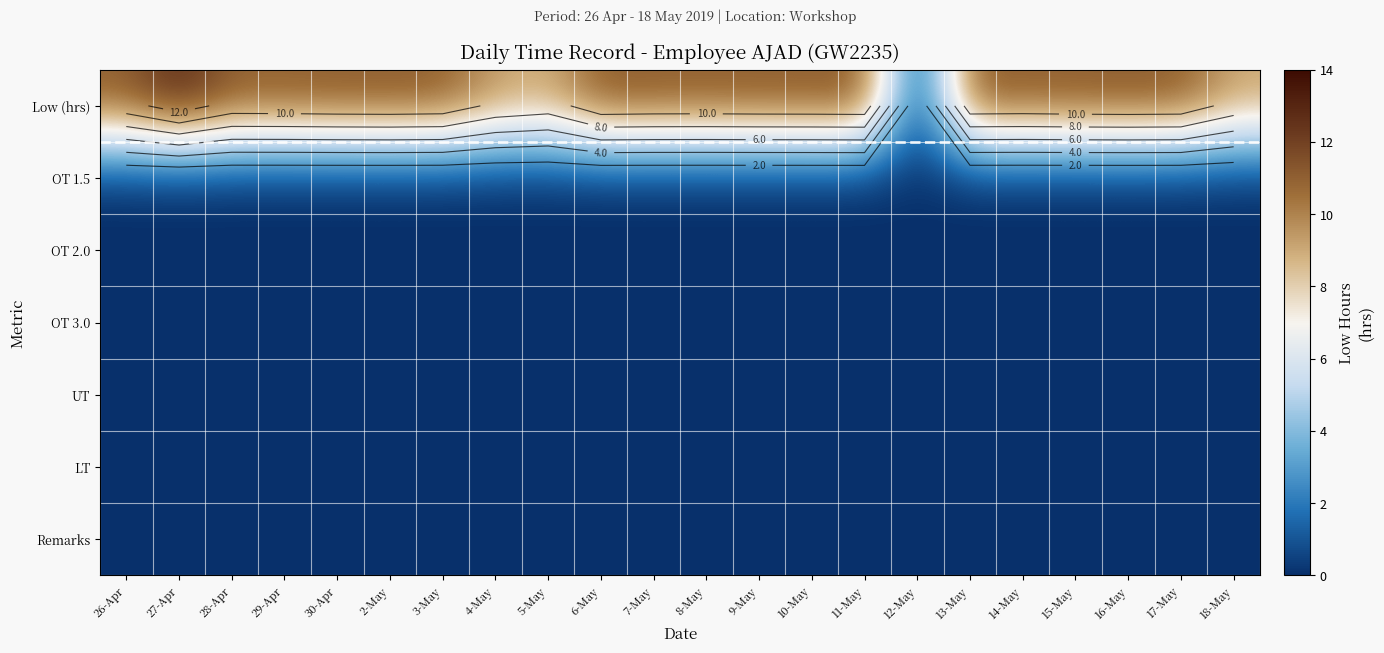

At how many categories does at least one series exceed 3?

21